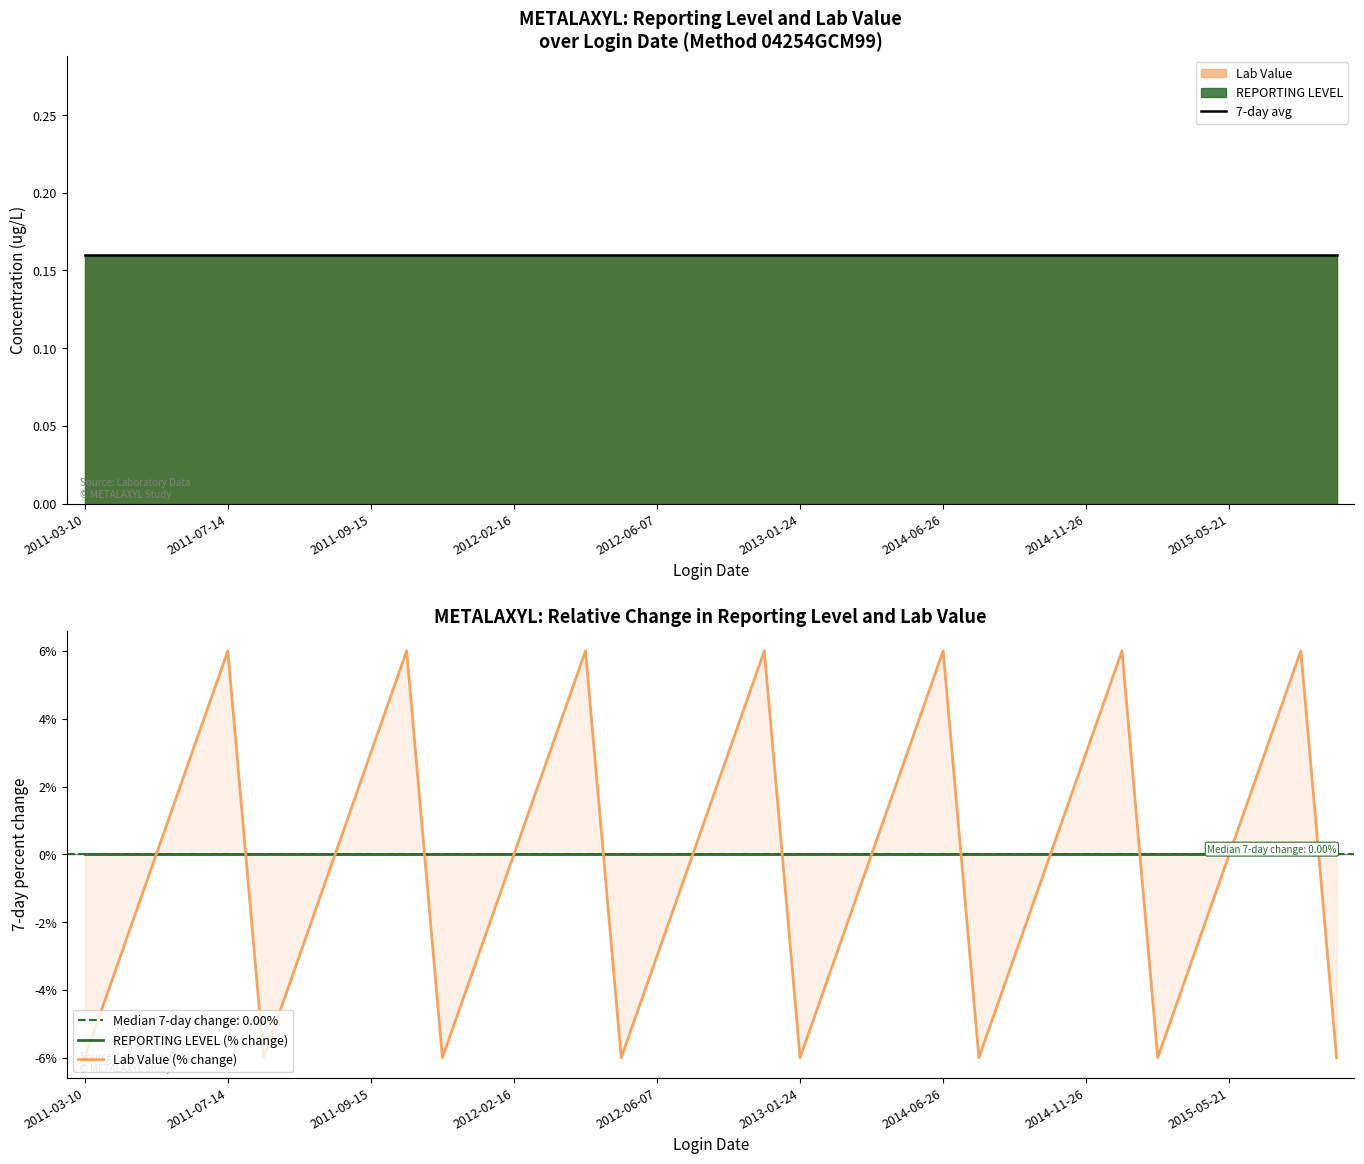

True or false: Lab Value (% change) has more than 0 interior local peaks.

True